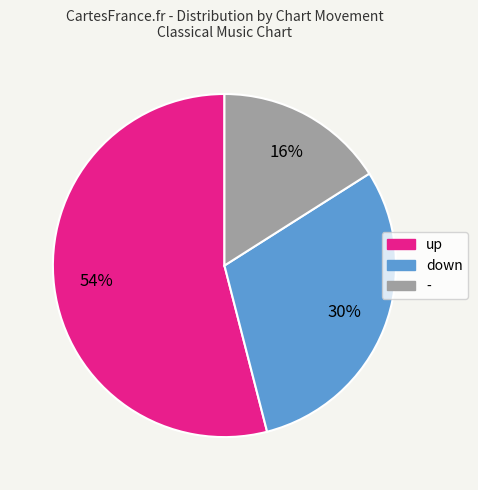

Rank the categories by value from lowest to highest.

-, down, up